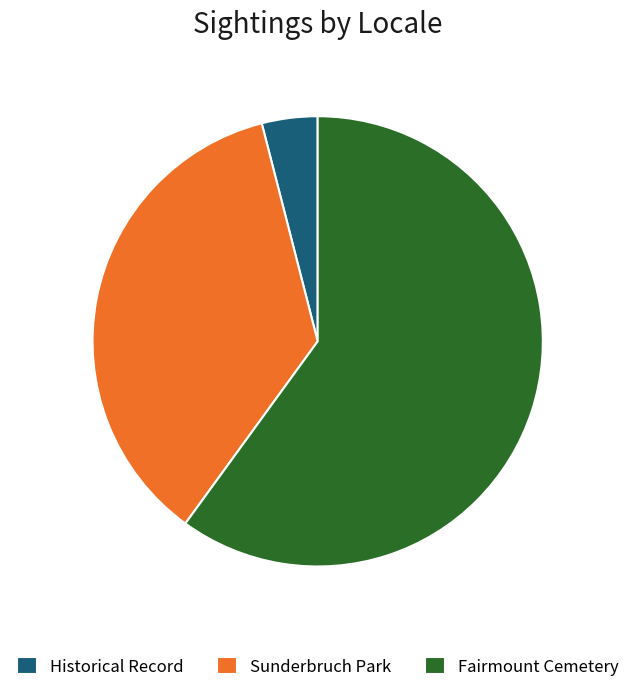

Do Sunderbruch Park and Historical Record together represent more than half of the pie?

No